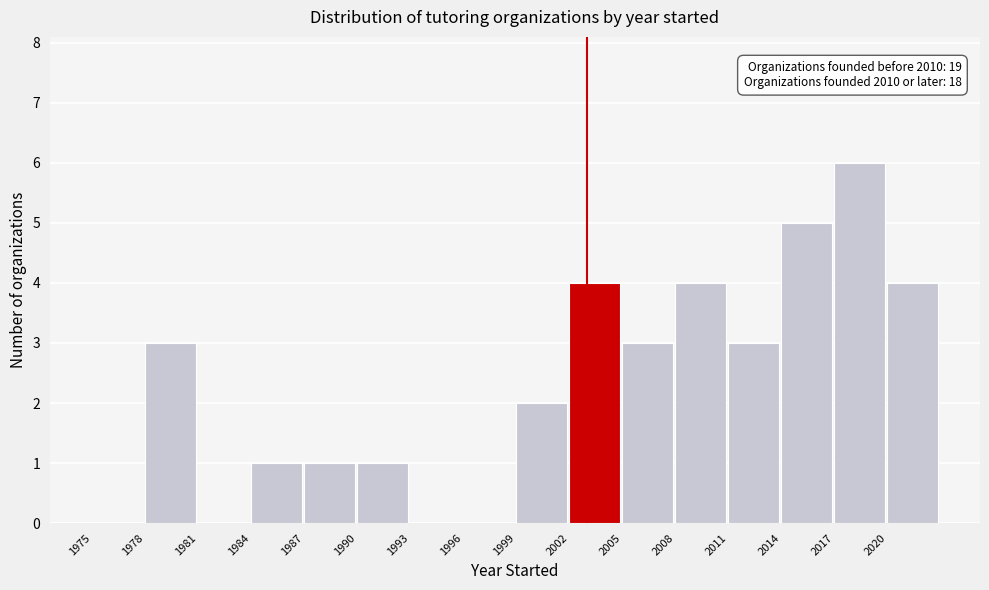

Over which range of the x-axis is the bar tallest?

2017 to 2020